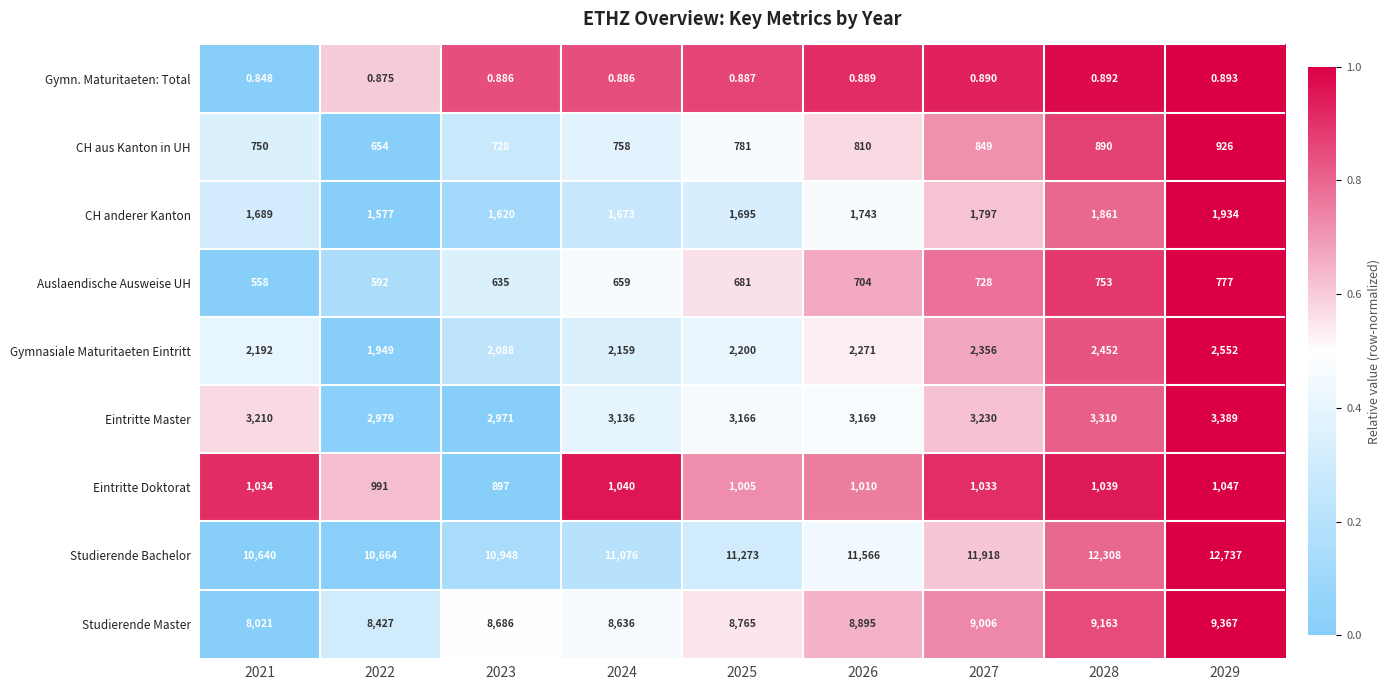

Is the value of Studierende Bachelor at 2026 greater than the value of CH anderer Kanton at 2021?

Yes